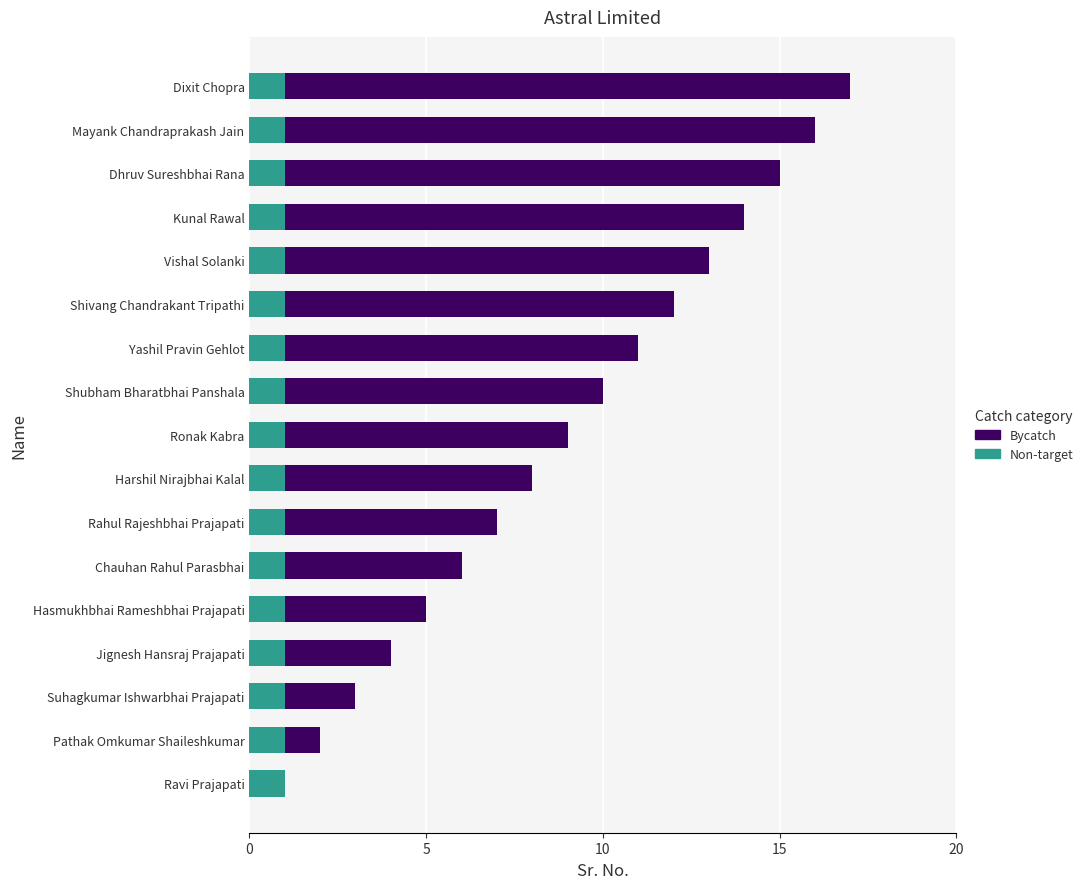

What is the sum of all Non-target values?

17